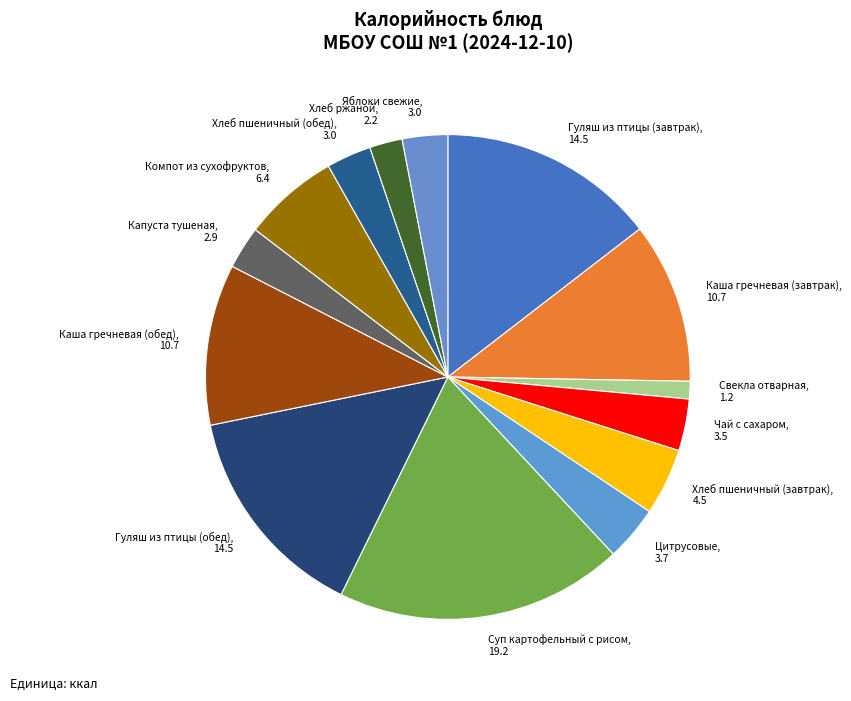

Which category has the smallest portion of the pie?

Свекла отварная